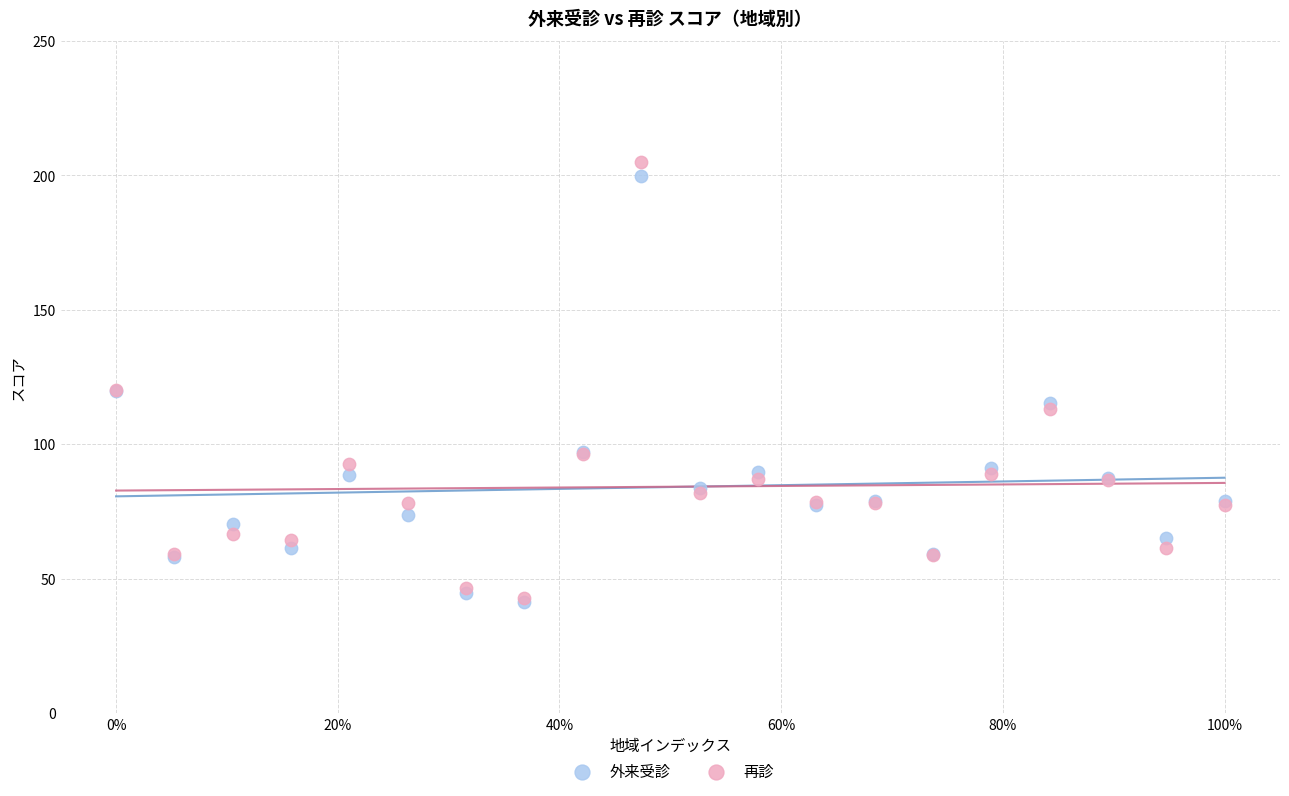

What are all the series names shown in the legend?

外来受診, 再診